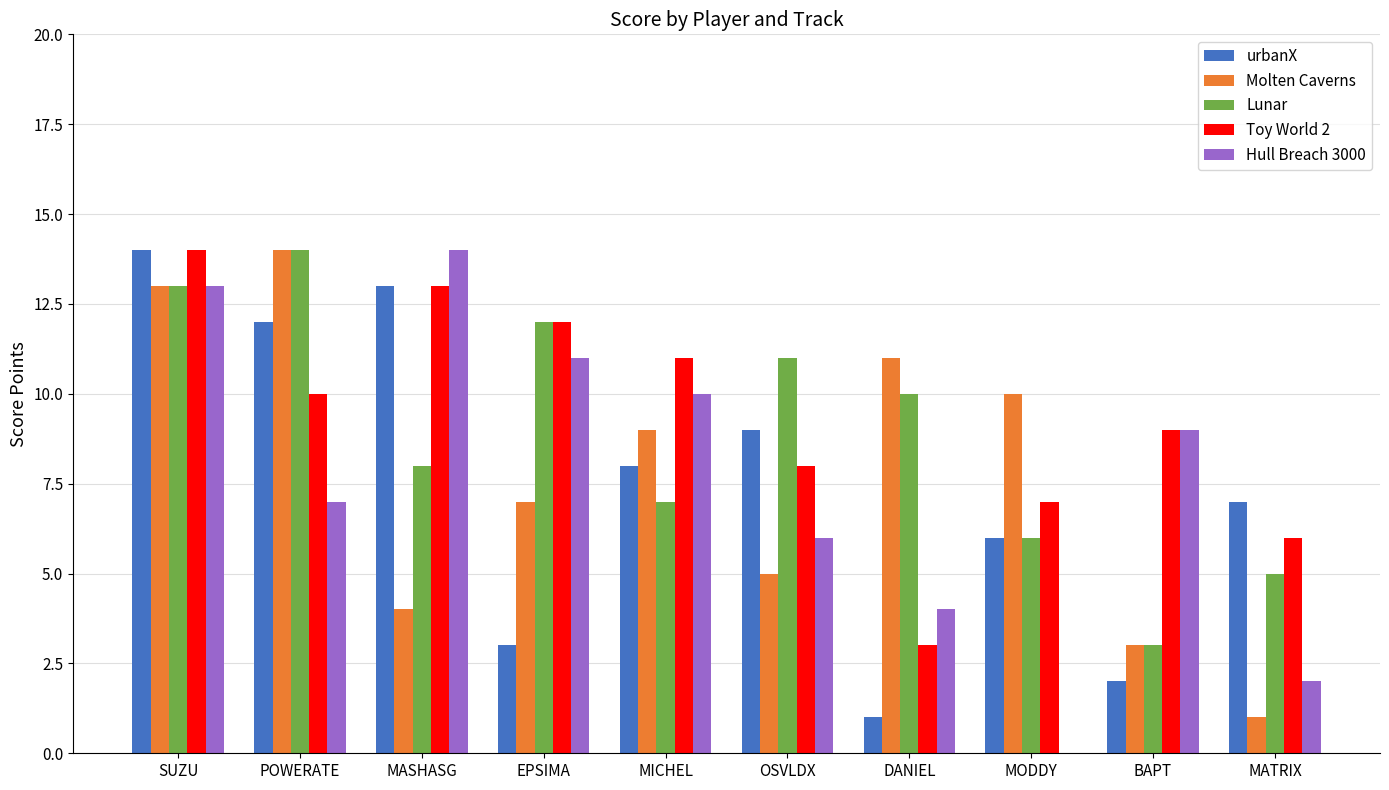

Are the bars horizontal?

No